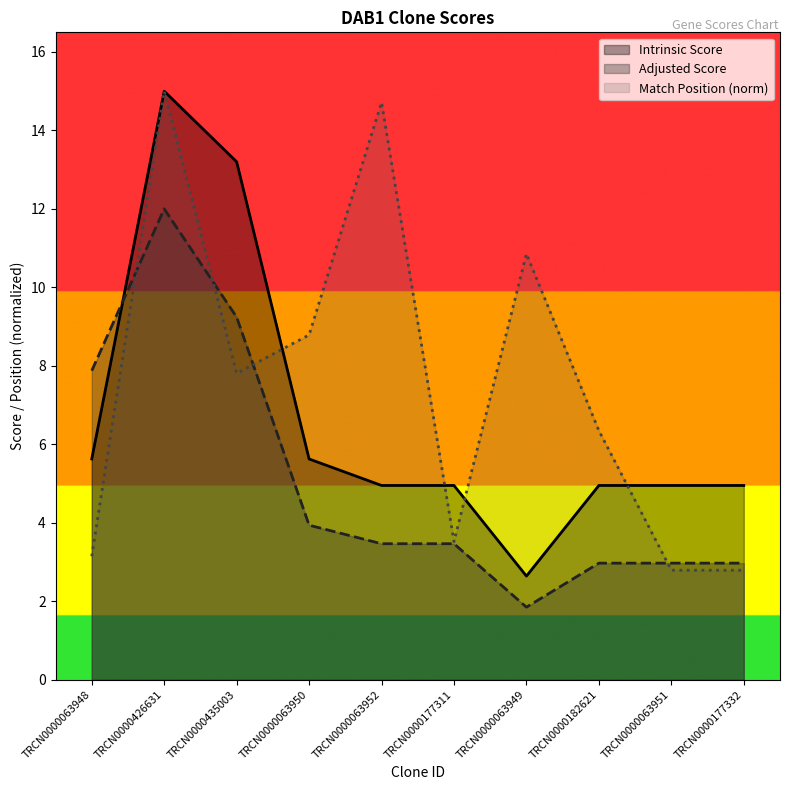

What is the spread (max minus min) of values at TRCN0000063948?

4.7